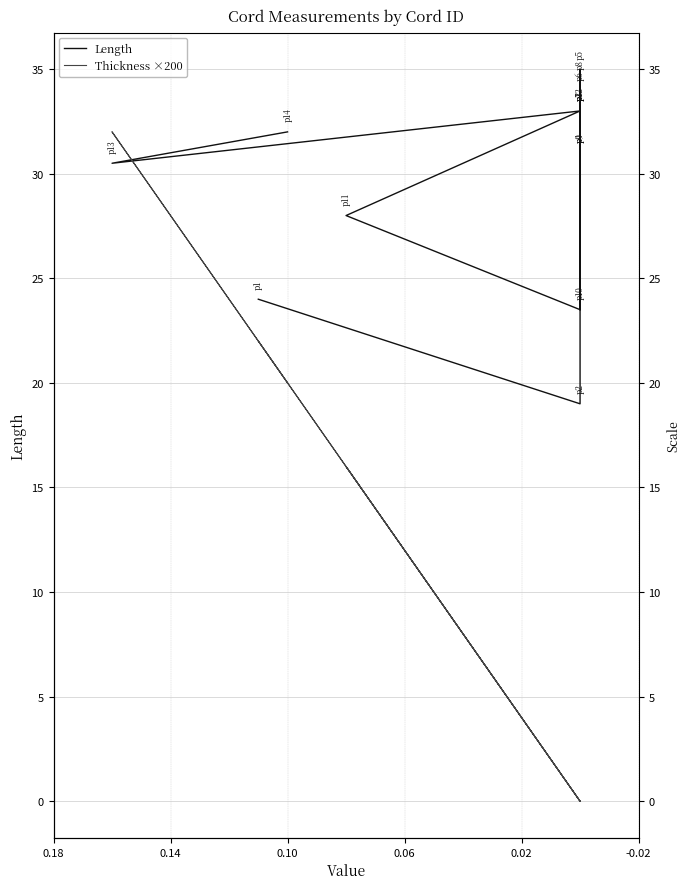

Is this an area chart (filled region under the line)?

No